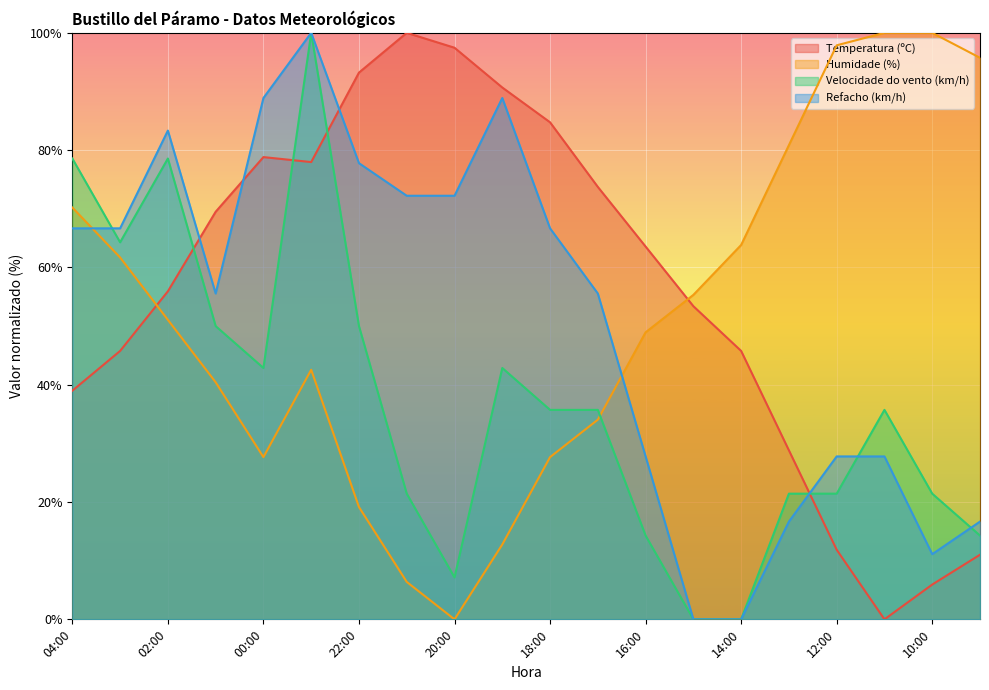

Where is Humidade (%) nearest to the value 50?

02:00